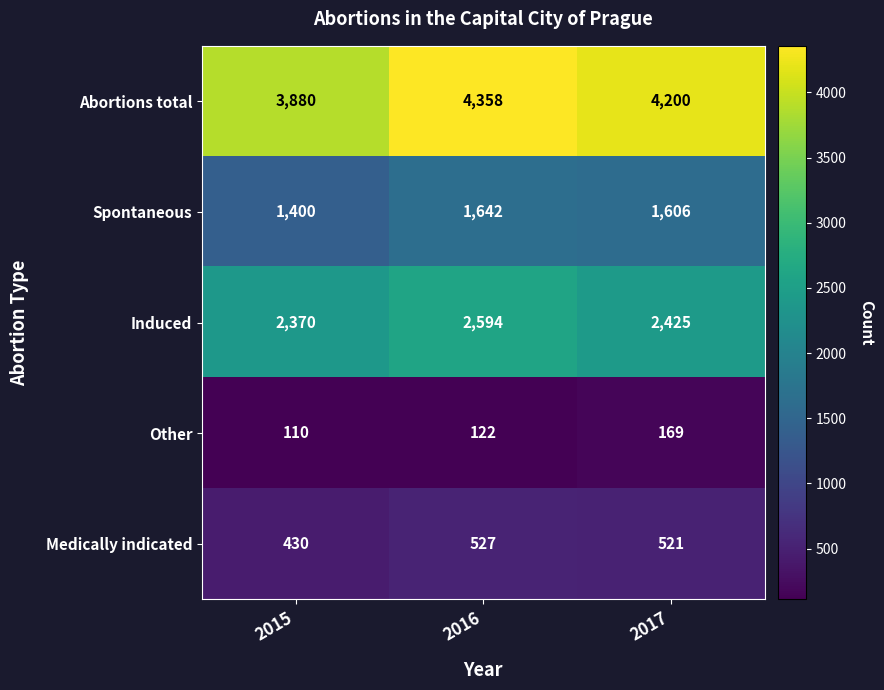

Where is Medically indicated nearest to the value 478?

2017